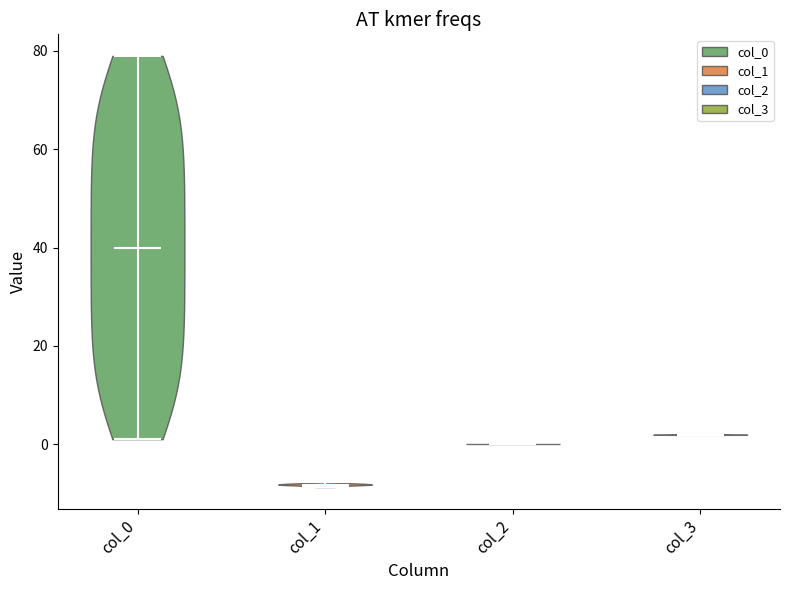

Reading left to right, read every violin against the y-axis: where its median line is, and the lowest and highest points it reaches. The values are not printed on the chart, so give them approximately, as read against the axis.

col_0: median line 40, lowest point 2, highest point 80
col_1: median line -8, lowest point -8, highest point -8
col_2: median line 0, lowest point 0, highest point 0
col_3: median line 2, lowest point 2, highest point 2